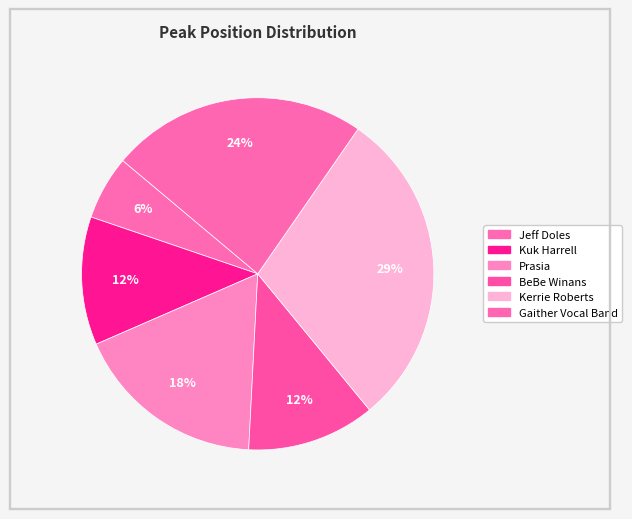

Rank the categories by value from lowest to highest.

Jeff Doles, Kuk Harrell, BeBe Winans, Prasia, Gaither Vocal Band, Kerrie Roberts